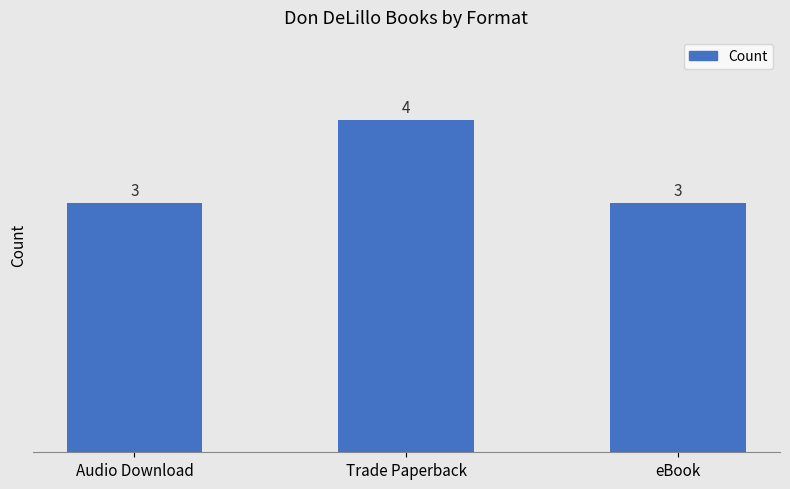

True or false: the data shows 3 at Audio Download.

True